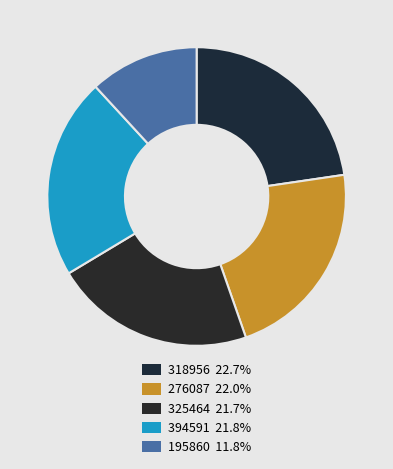

Which category has the biggest portion of the pie?

318956